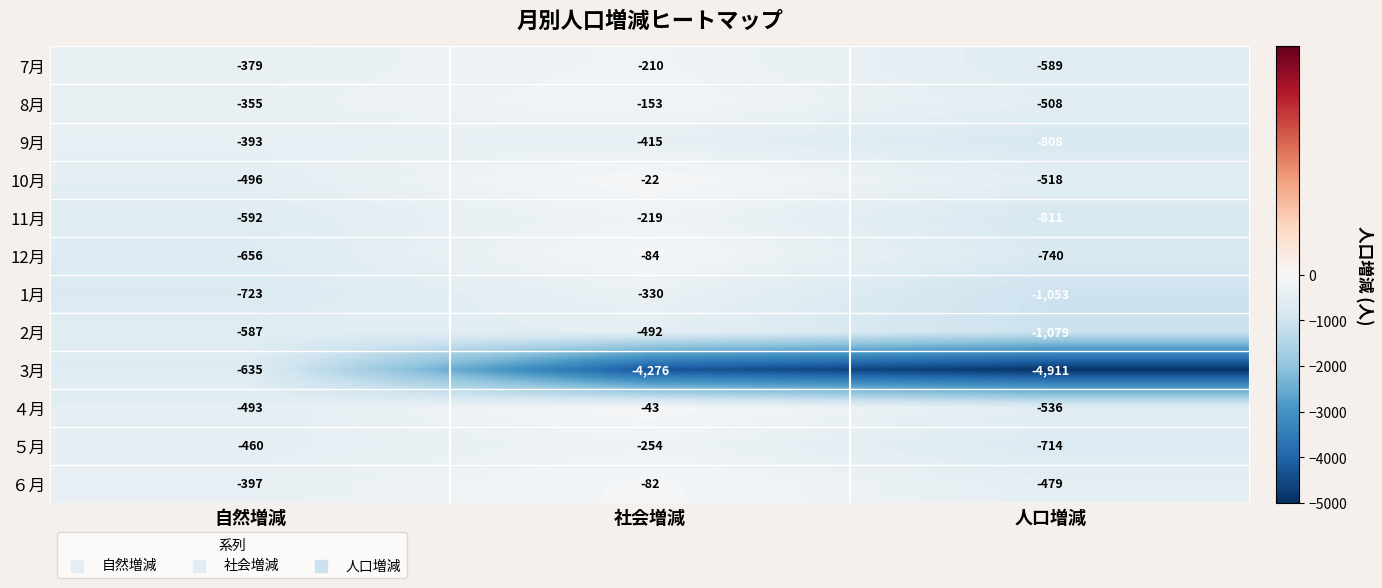

At which category is the sum across all series the highest?

自然増減